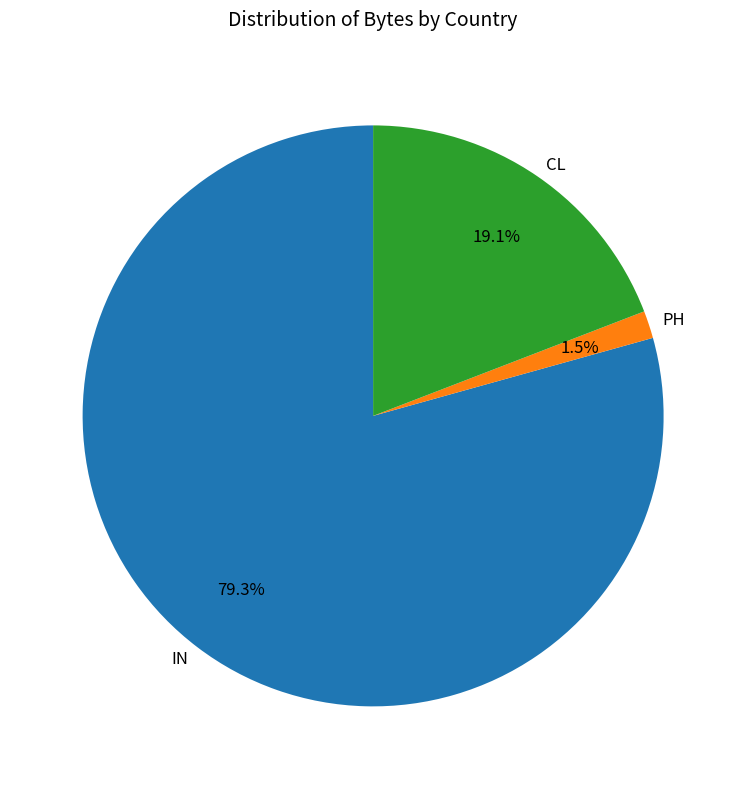

Which has a higher value, IN or CL?

IN